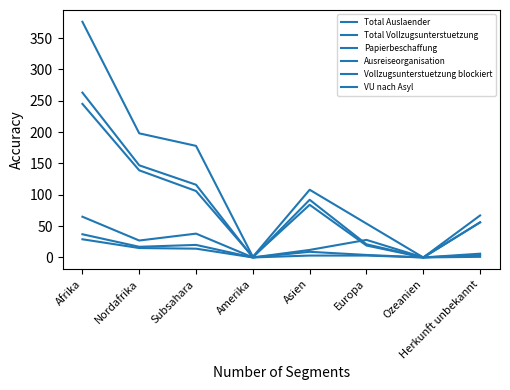

How many lines are shown in the chart?

6